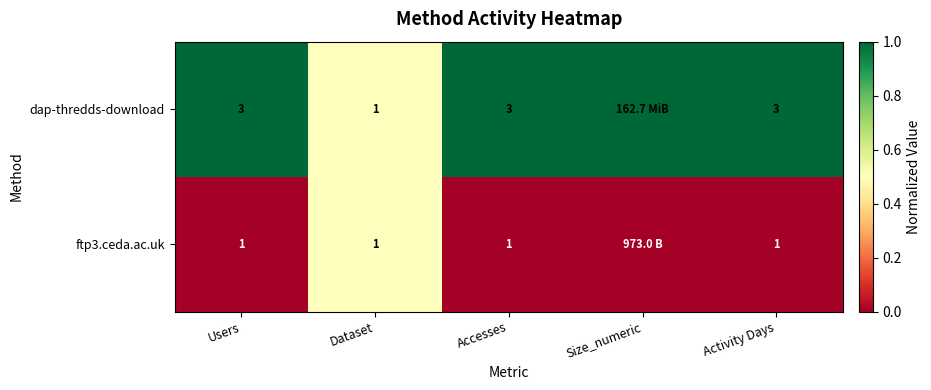

Rank the series at Accesses from highest to lowest value.

dap-thredds-download, ftp3.ceda.ac.uk